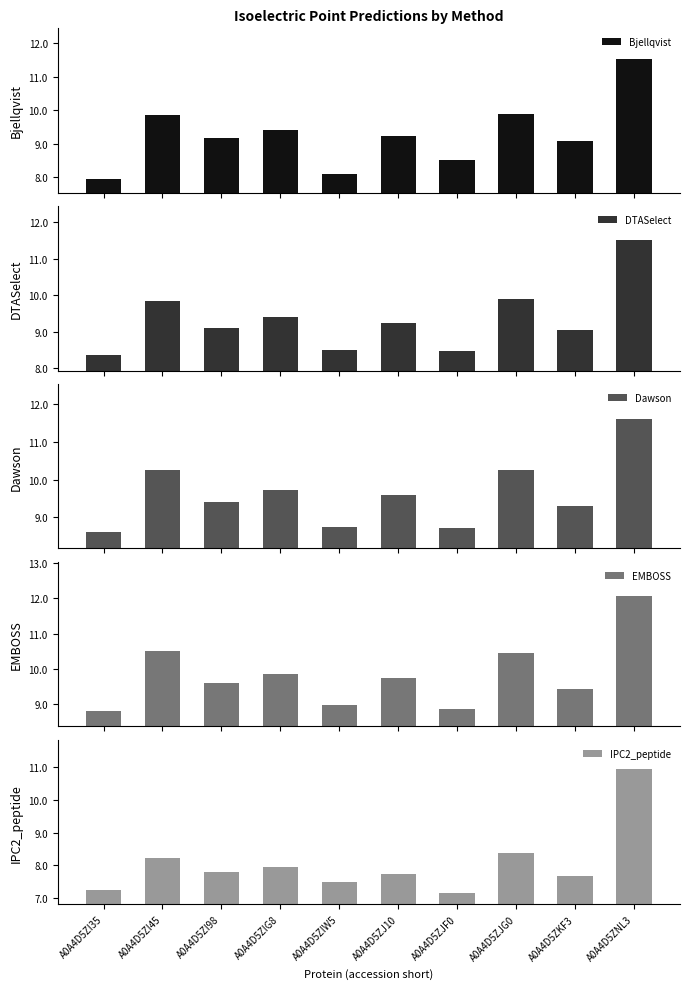

What are all the series names shown in the legend?

Bjellqvist, DTASelect, Dawson, EMBOSS, IPC2_peptide